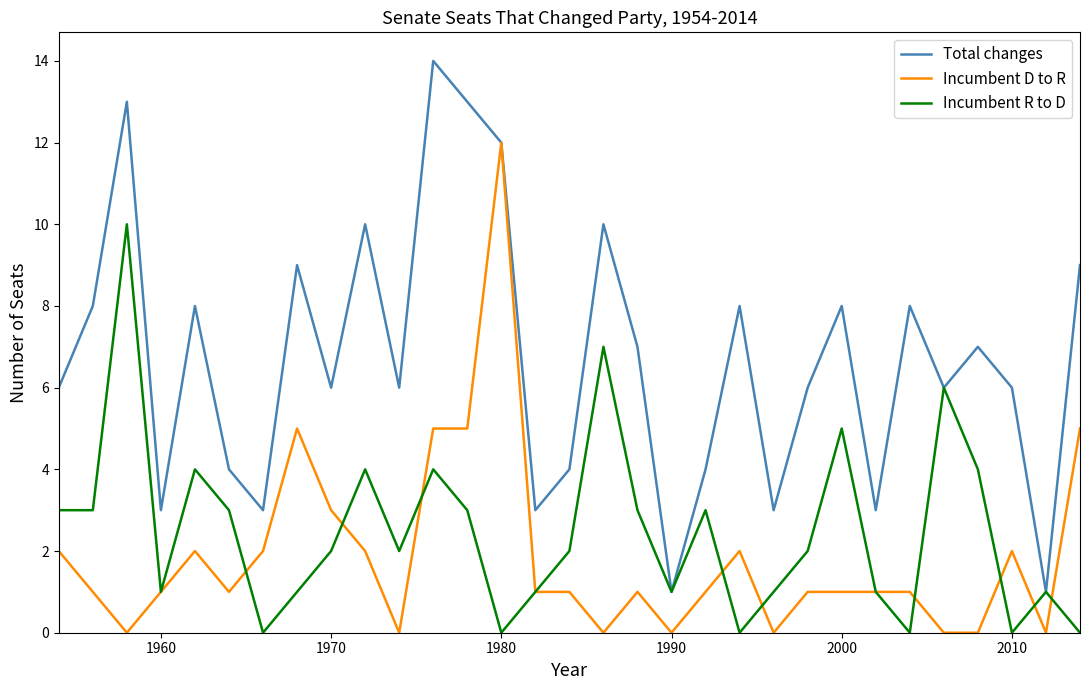

Rank the series by their maximum value, from lowest to highest.

Incumbent R to D, Incumbent D to R, Total changes